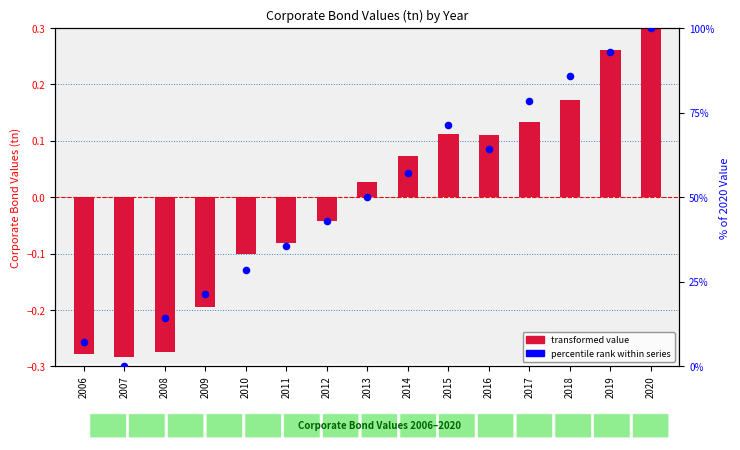

Which series has the largest total across all categories?

percentile rank within series